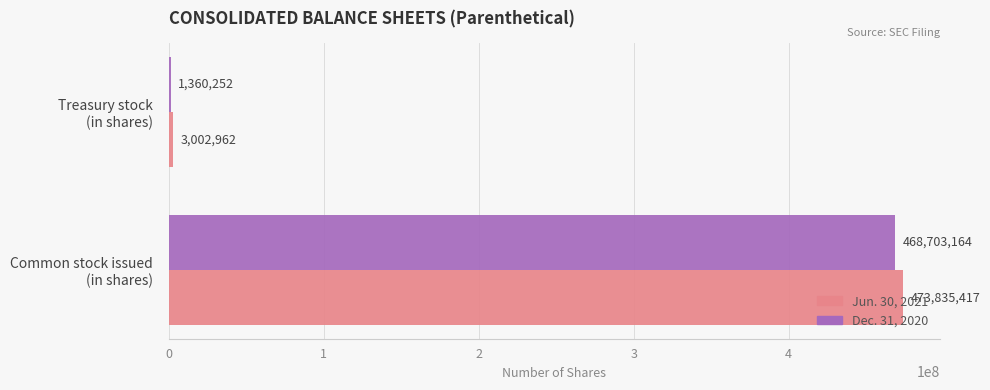

What is the sum of all Jun. 30, 2021 values?

476838379